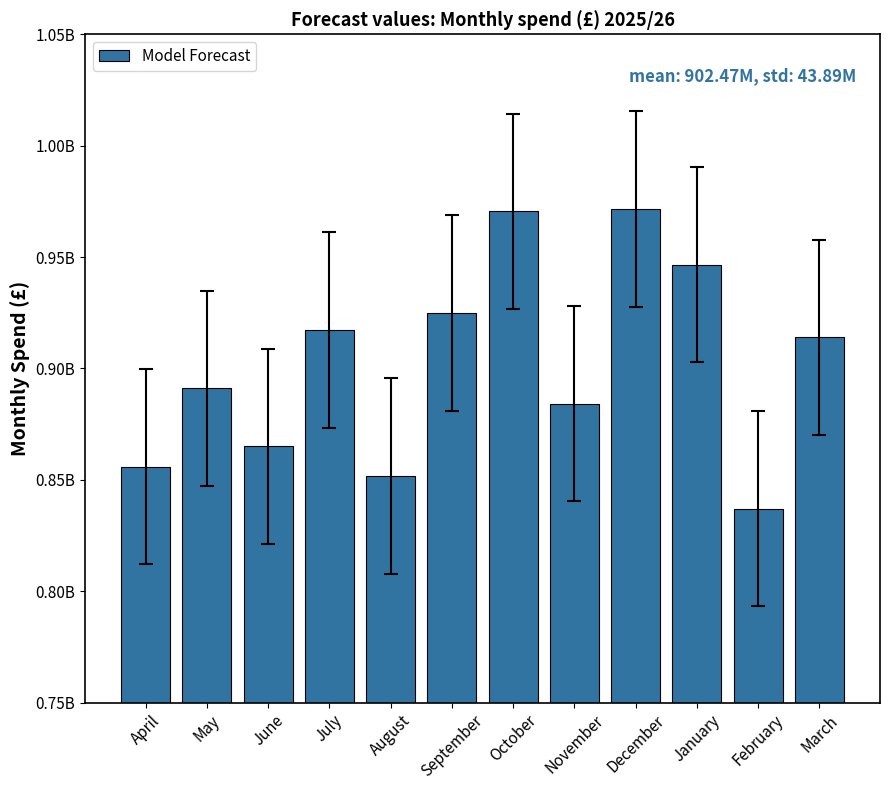

What is the sum of all values?

10829634701.7